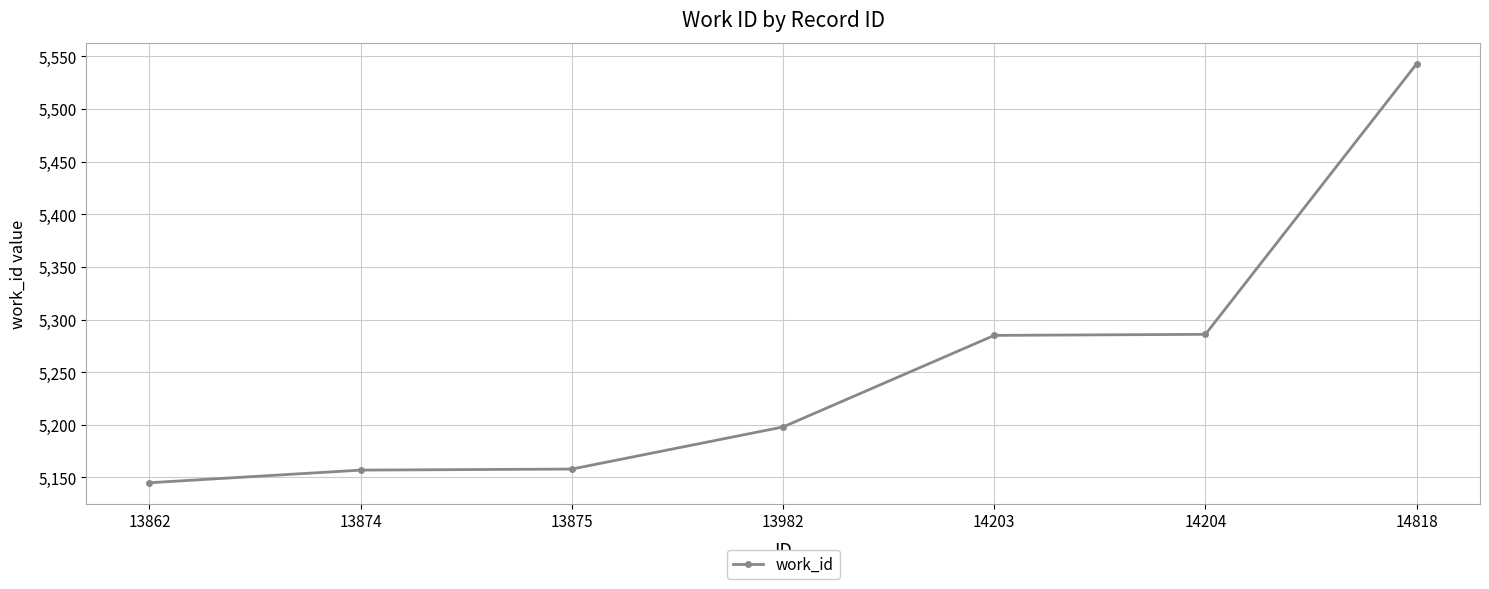

What is the difference between the maximum and second lowest values?

386